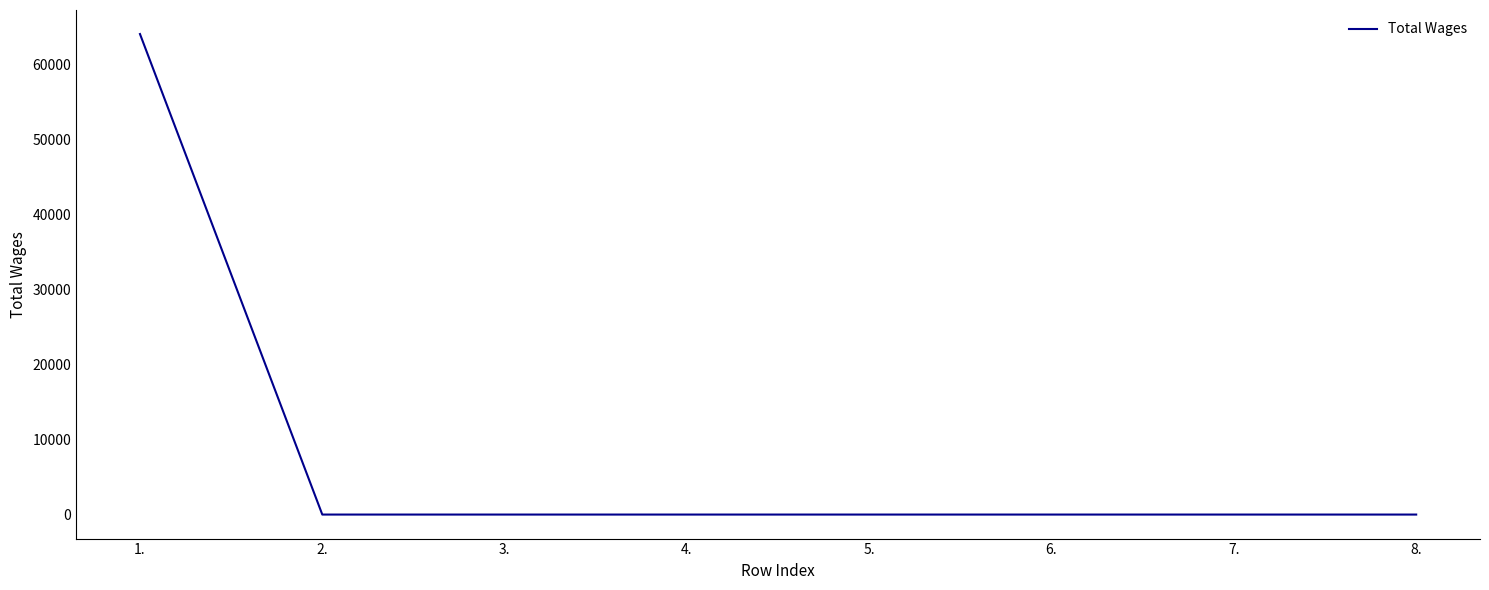

What is the change in value from 1. to 8.?

-64067